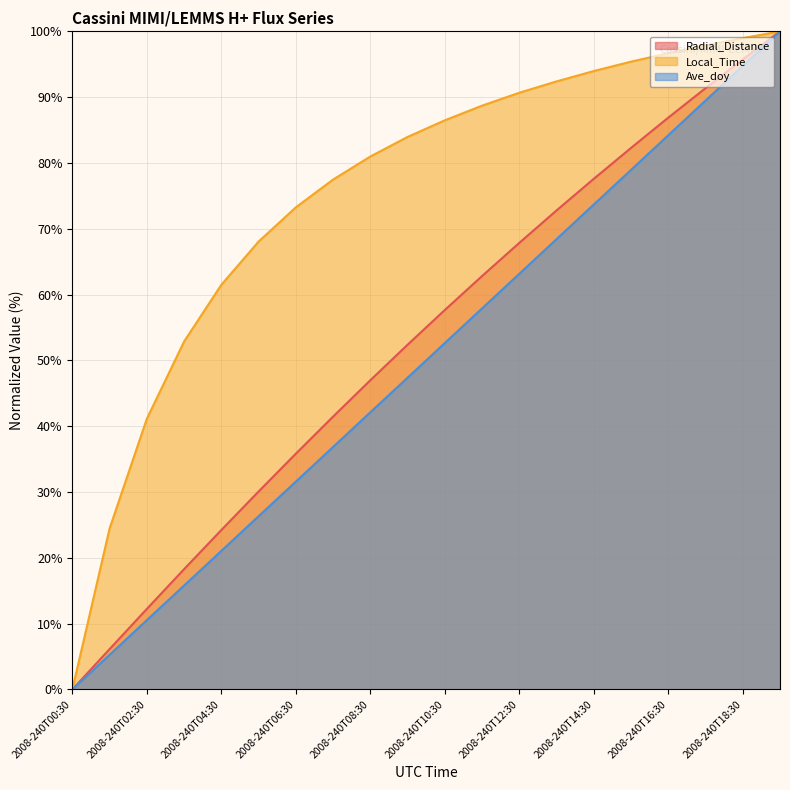

Where is Ave_doy nearest to the value 50?

2008-240T09:30